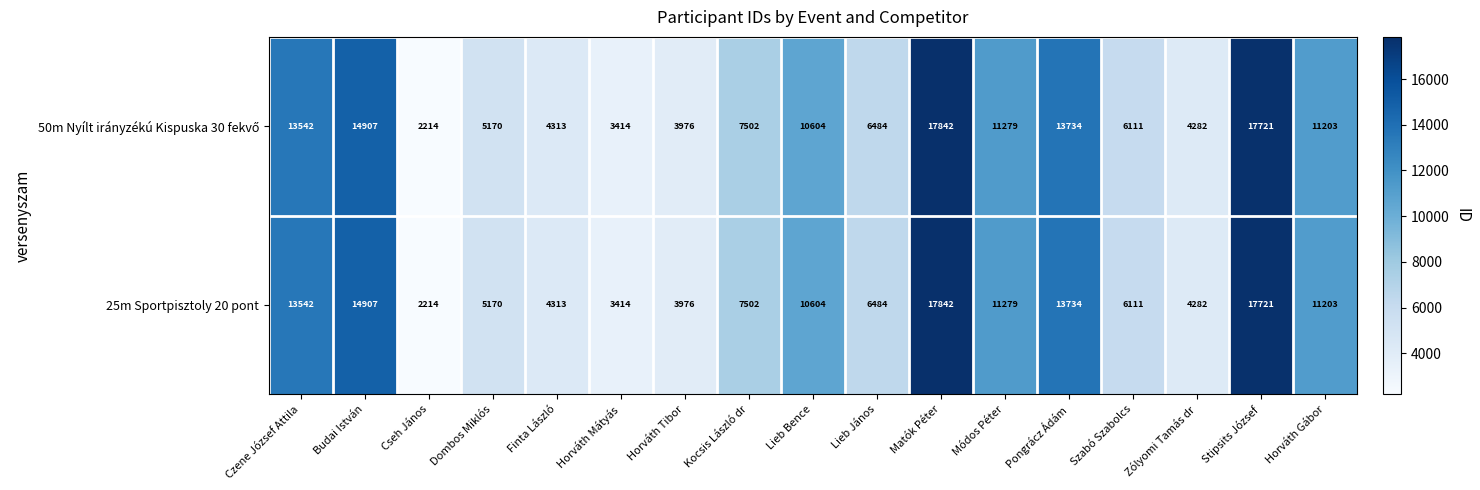

Where is 25m Sportpisztoly 20 pont nearest to the value 10028?

Lieb Bence